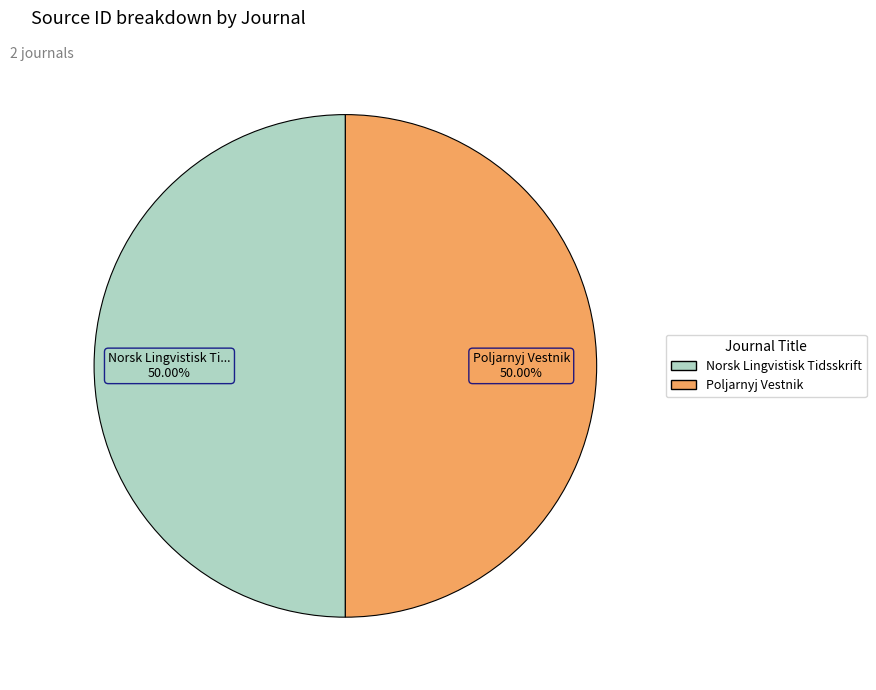

Count the number of slices in the pie.

2